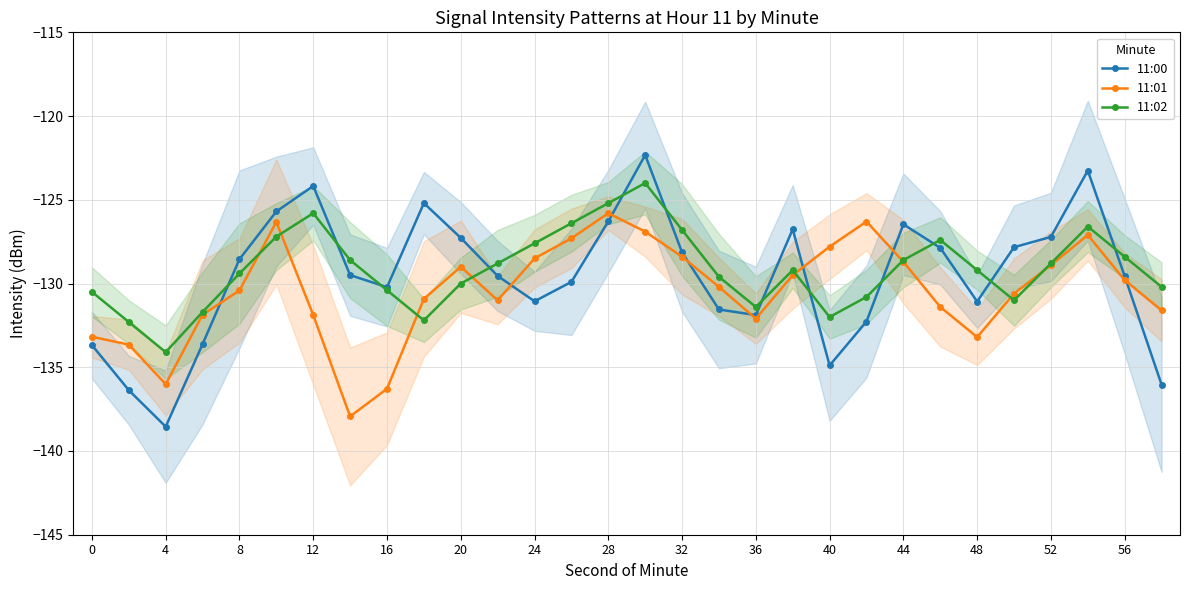

What is the value of the 11:00 point at the 22nd from the left?

-132.3